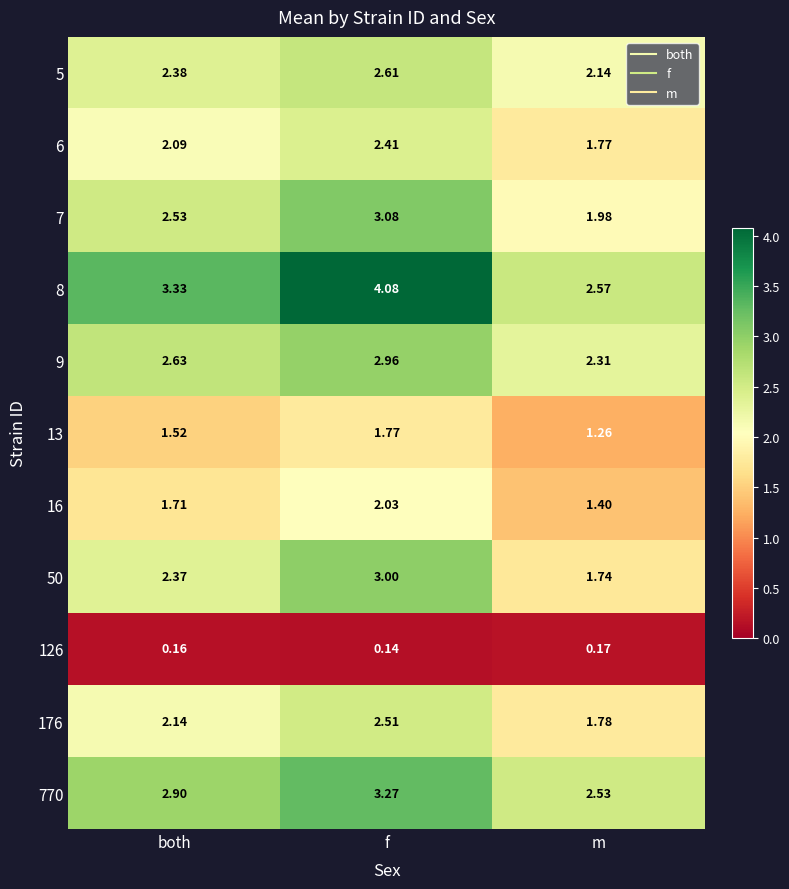

Where is 176 nearest to the value 2?

both